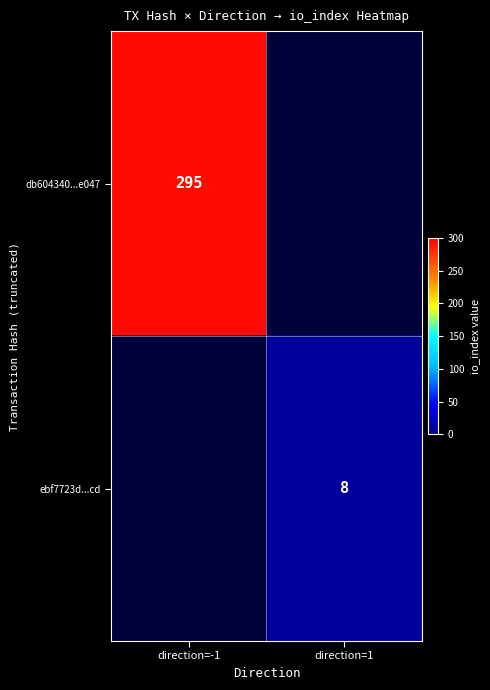

The value of db604340...e047 at direction=-1 is 295. True or false?

True